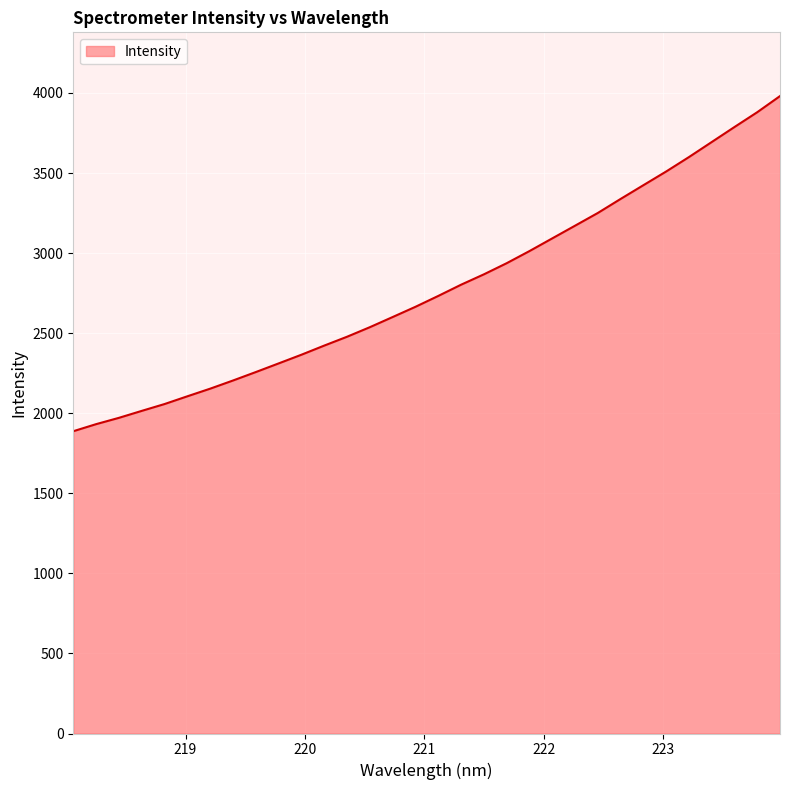

What is the difference between the maximum and minimum values?

2092.9